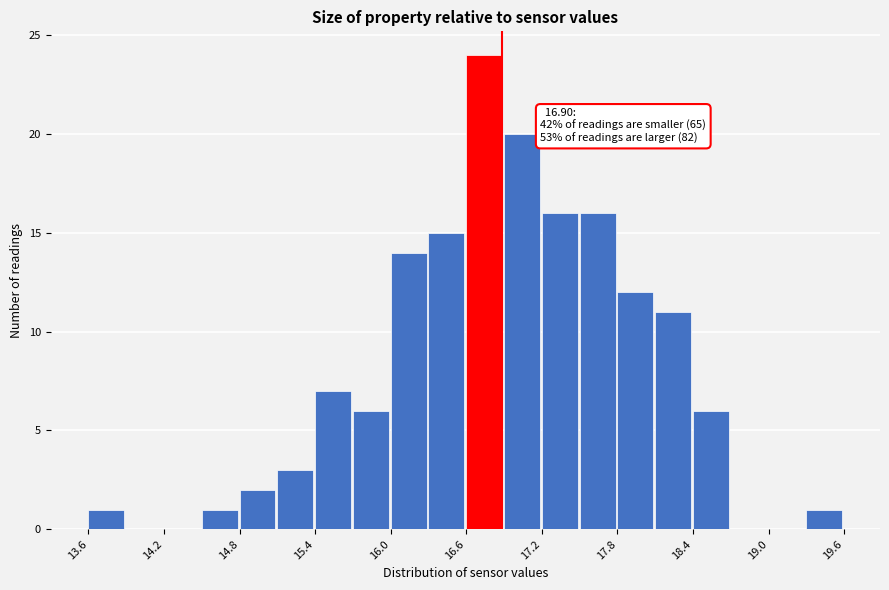

Read against the x-axis, roughly where is the centre of the tallest bar?

16.8